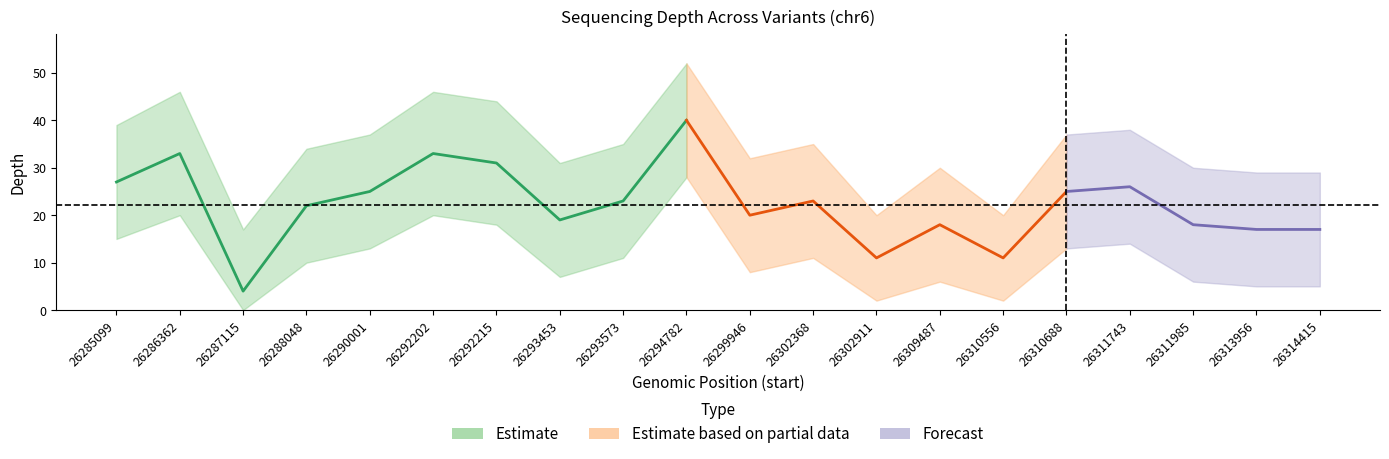

Which category has the highest value in the depth series?

26294782